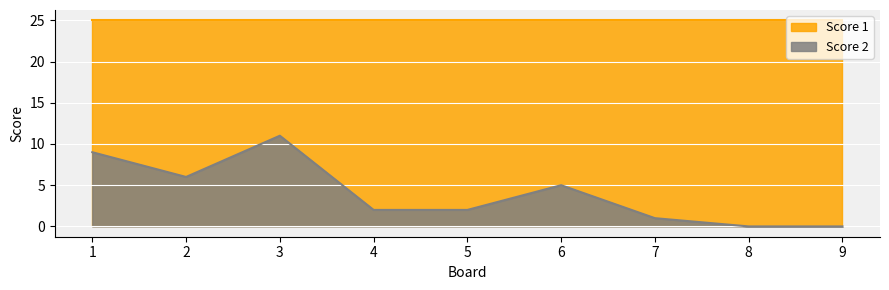

Which series changed the most between 3 and 9?

Score 2